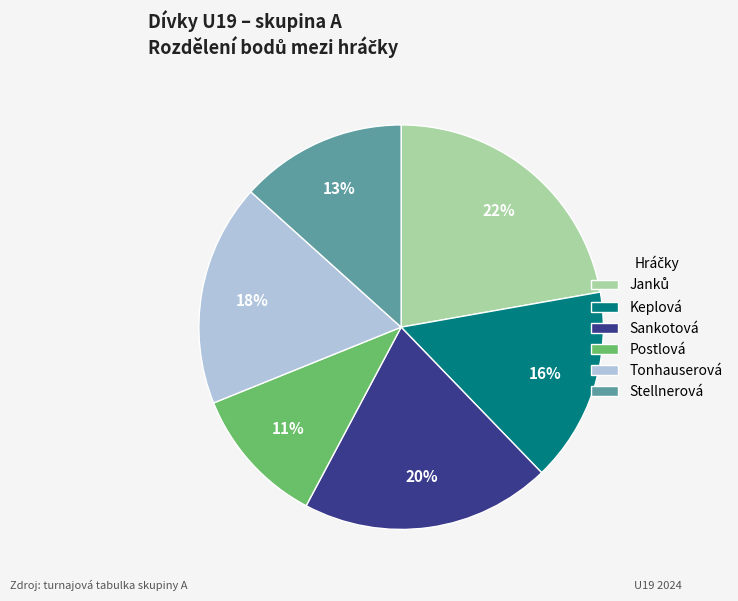

To the nearest percent, what is the difference between the largest and smallest slice percentages?

11%